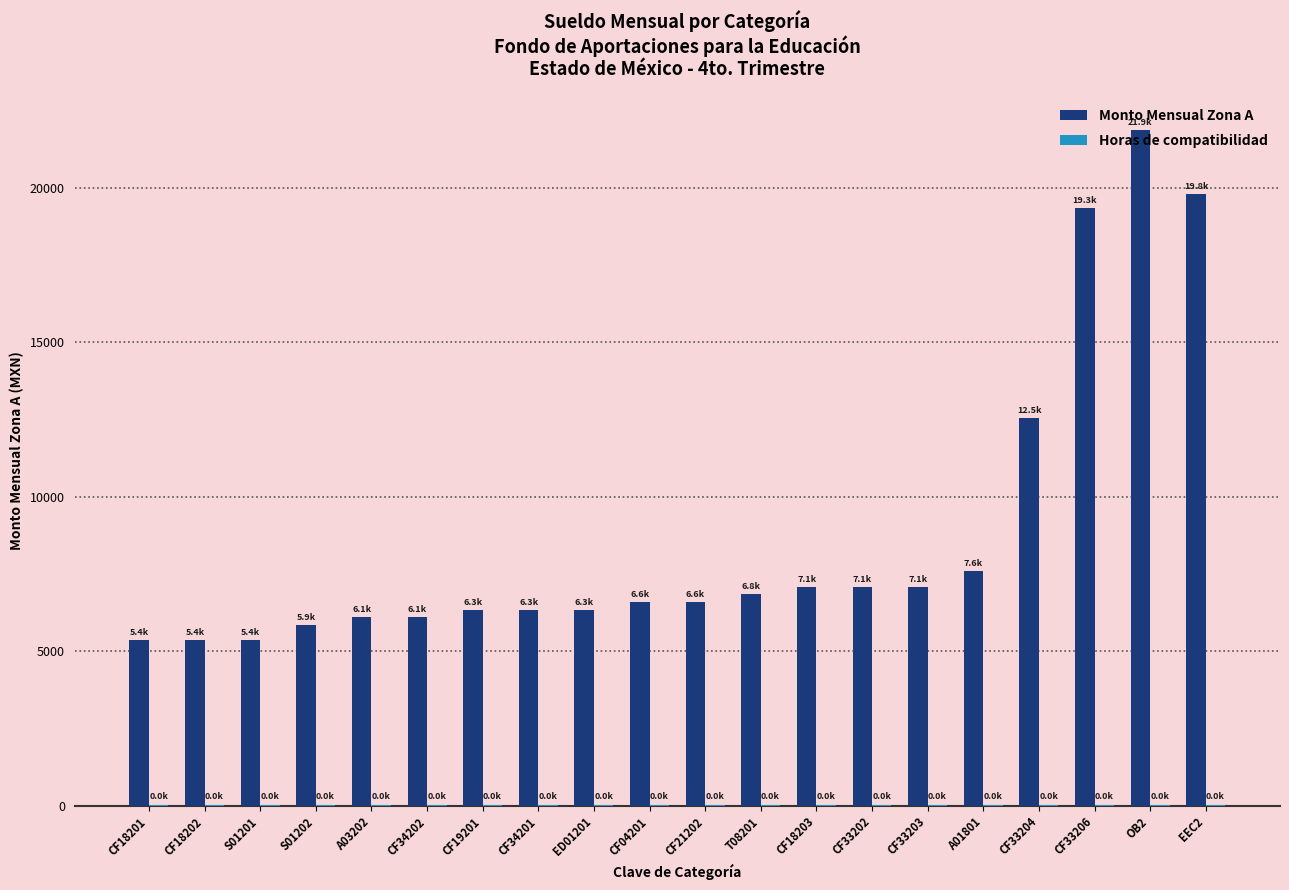

What is the sum of all Monto Mensual Zona A values?

175624.9